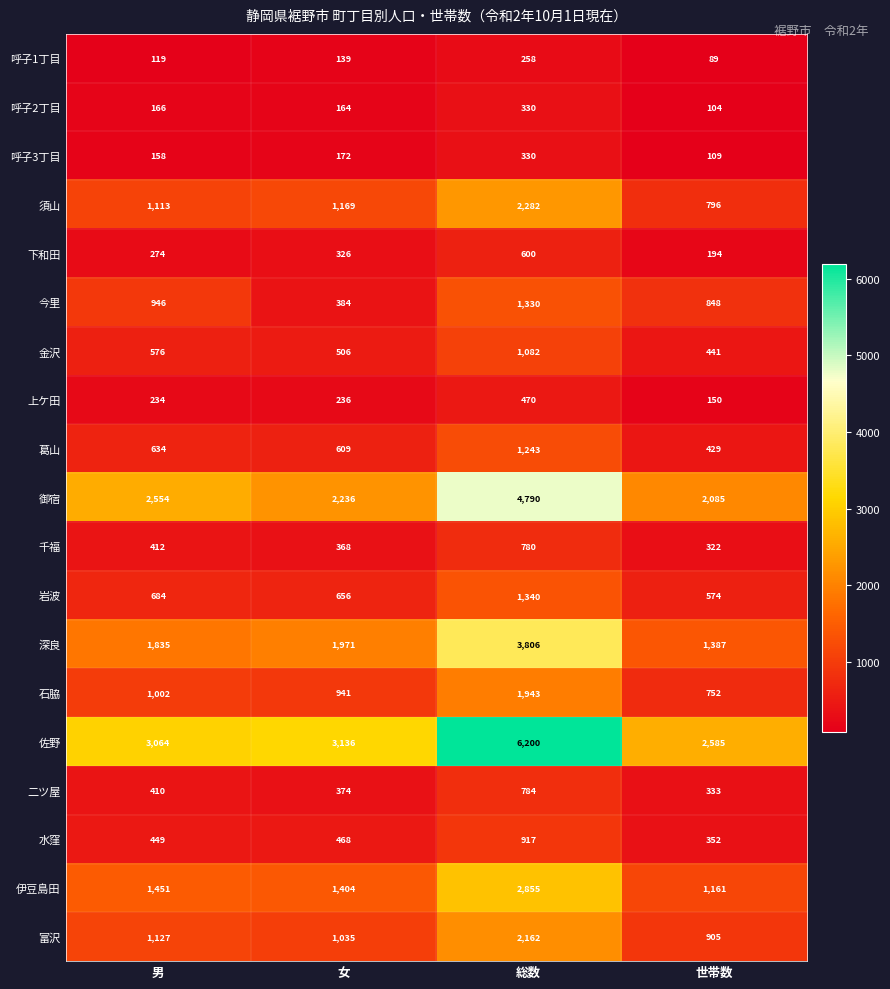

Is it true that 水窪 equals 237 at 総数?

False